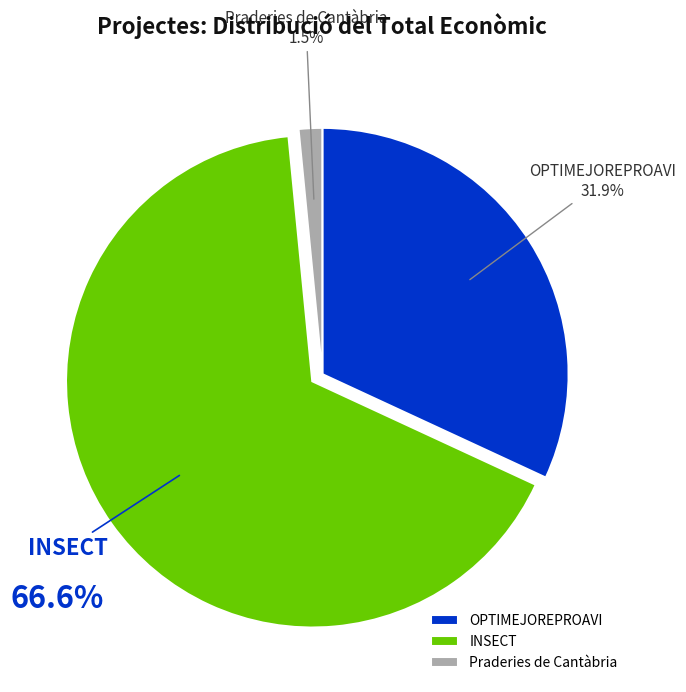

True or false: INSECT accounts for 67% of the total.

True